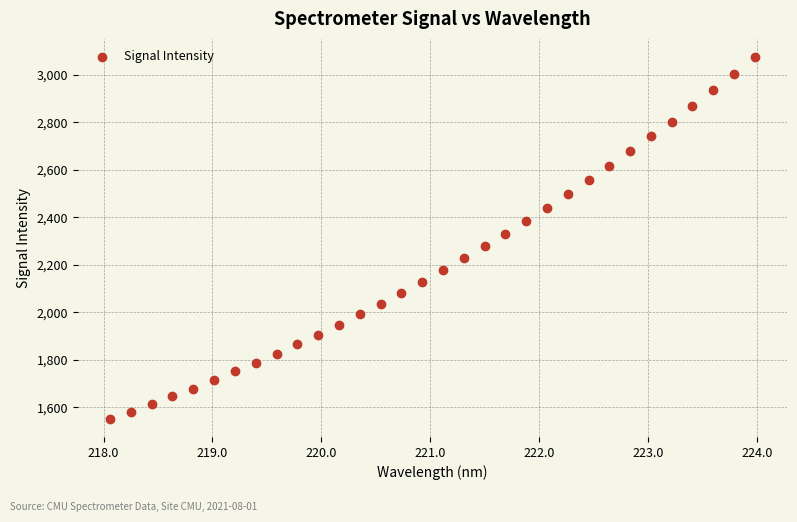

What is the range of Y values (max minus min)?

1523.8